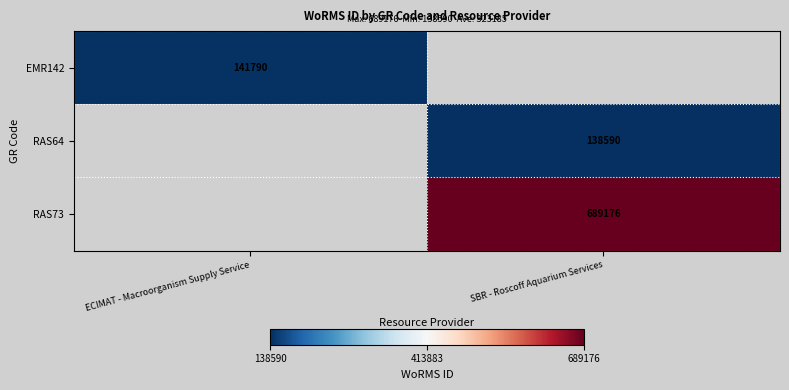

Is it true that RAS64 equals 138590 at SBR - Roscoff Aquarium Services?

True